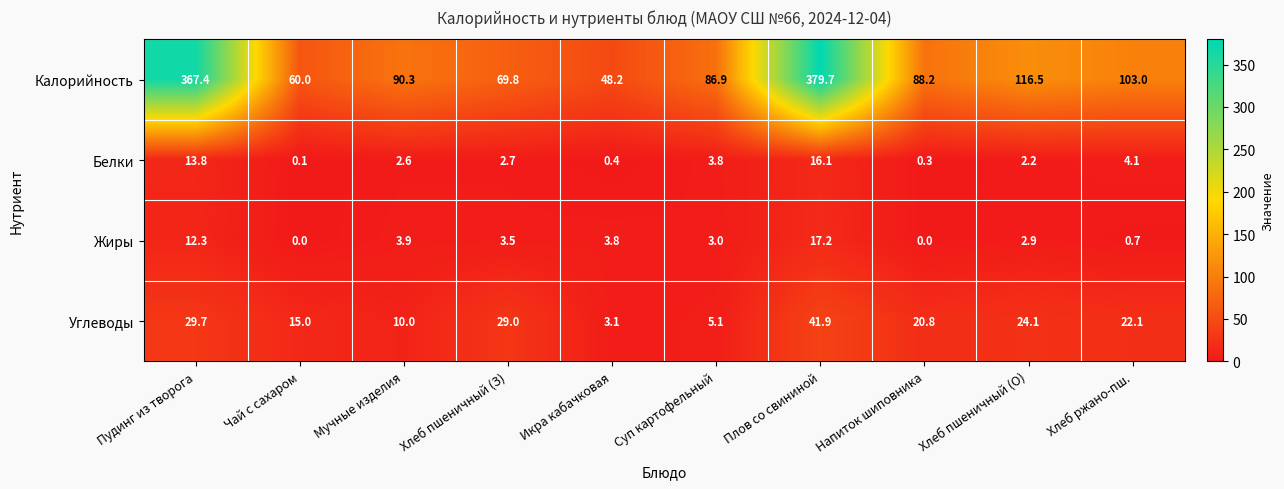

Rank the series at Хлеб пшеничный (О) from lowest to highest value.

Белки, Жиры, Углеводы, Калорийность